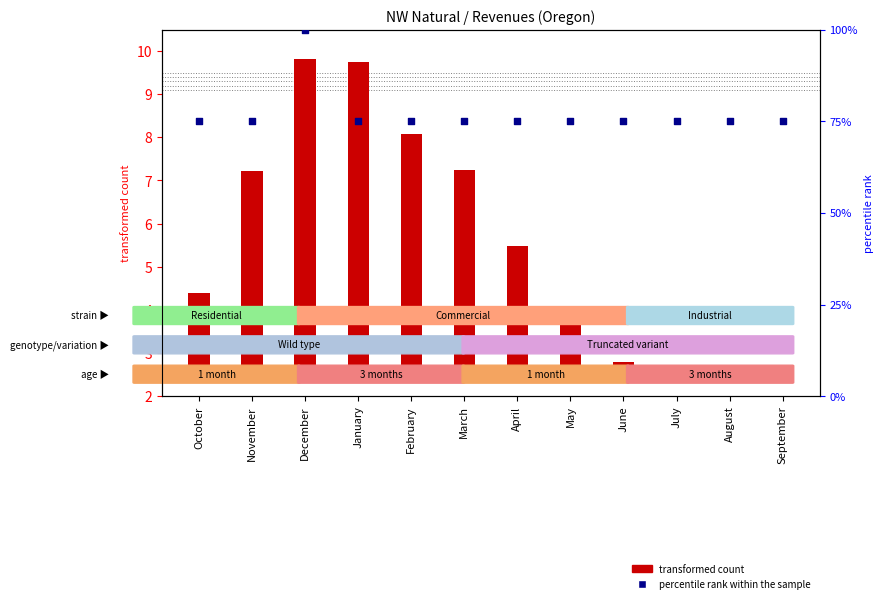

What are all the series names shown in the legend?

transformed count, percentile rank within the sample